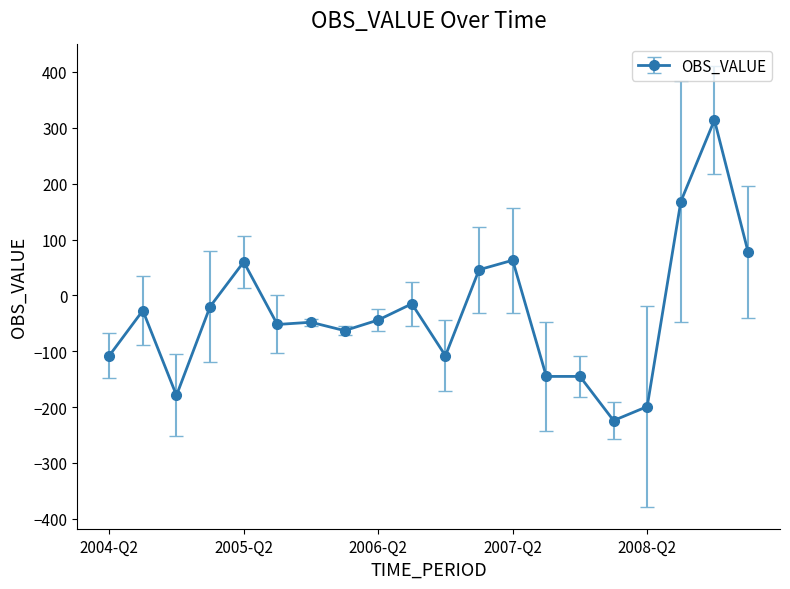

What is the difference between the second highest and minimum values?

392